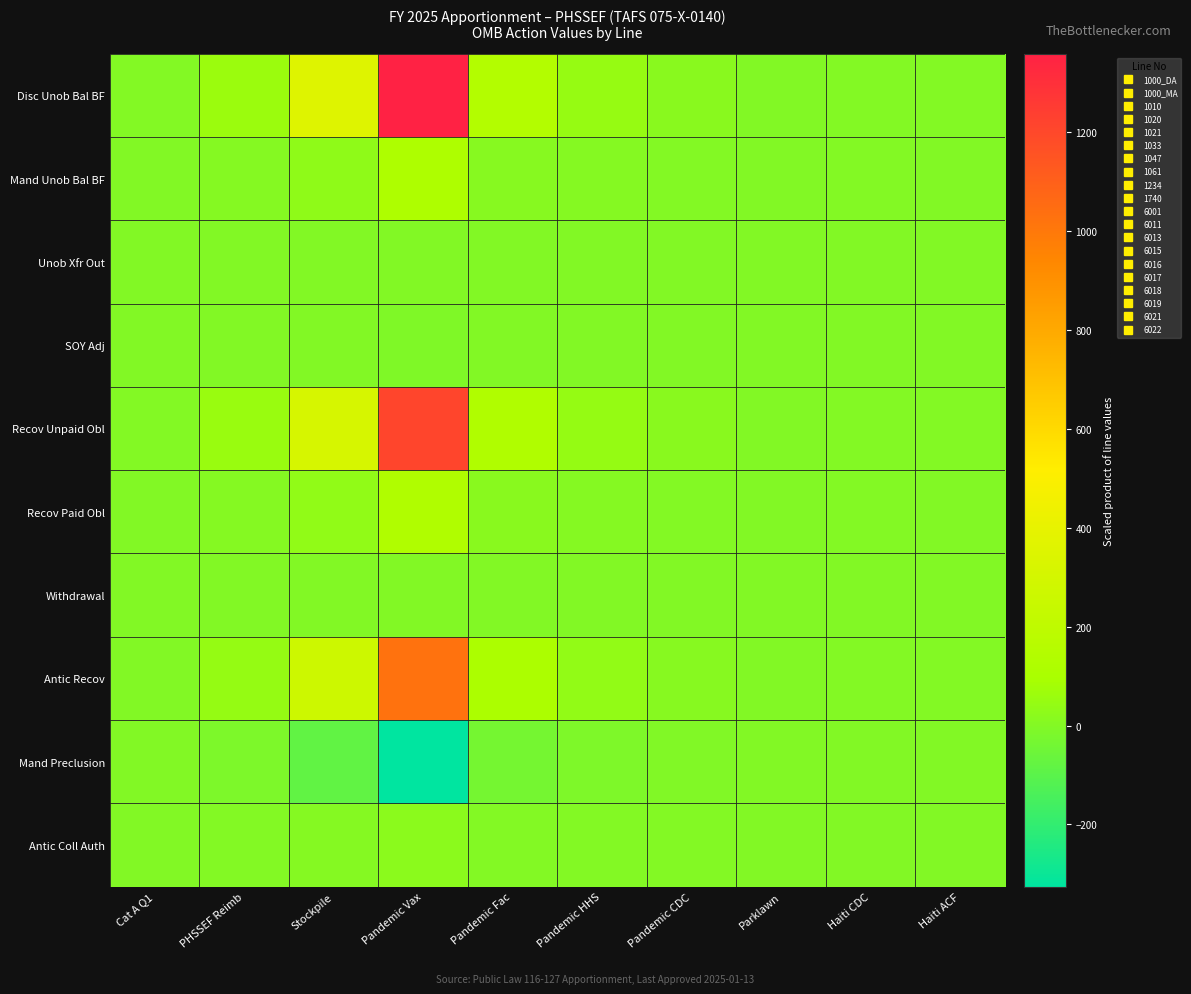

What is the total value across all series at PHSSEF Reimb?

156.4